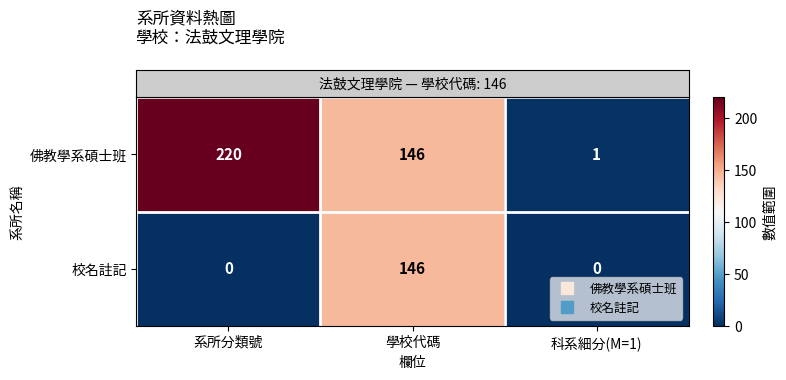

What is the greatest value displayed?

220